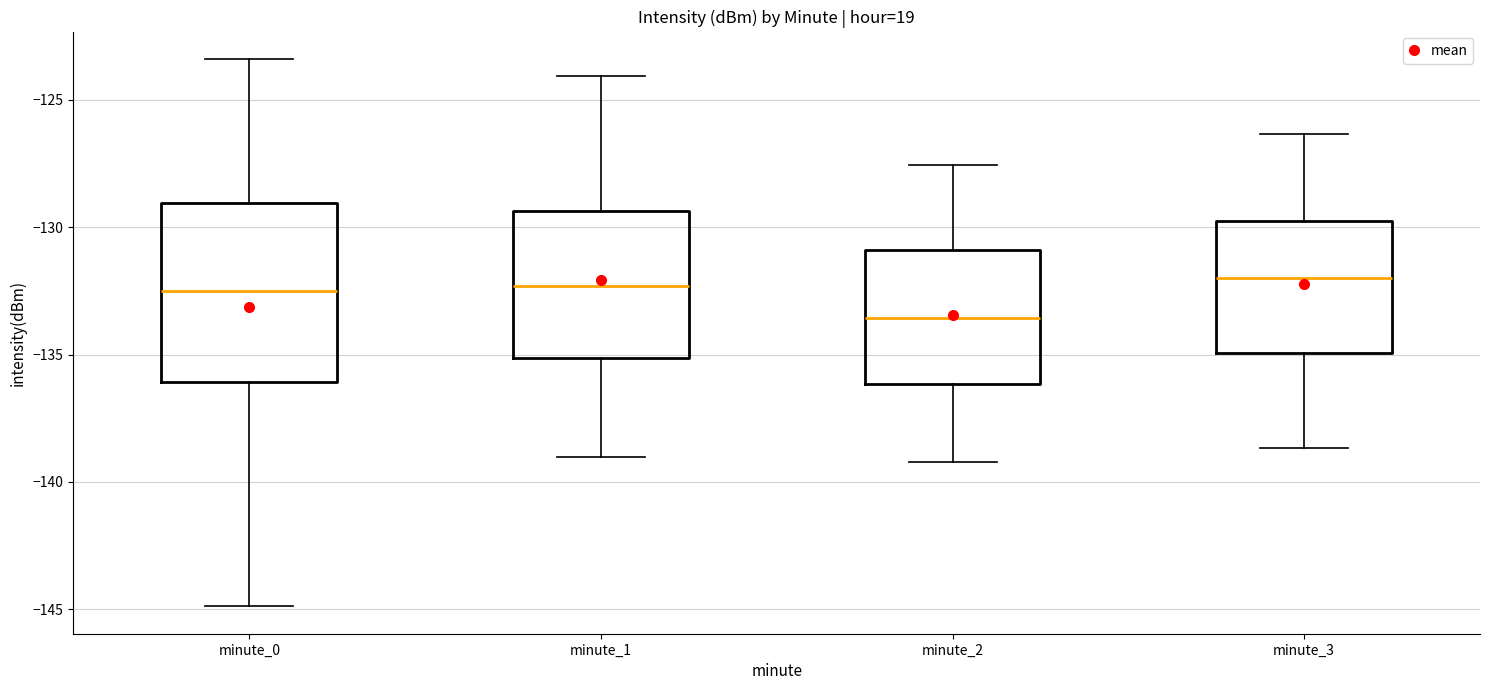

Where does the upper whisker of the box for minute_2 end on the y-axis? The values are not printed on the chart, so give them approximately, as read against the axis.

-127.5